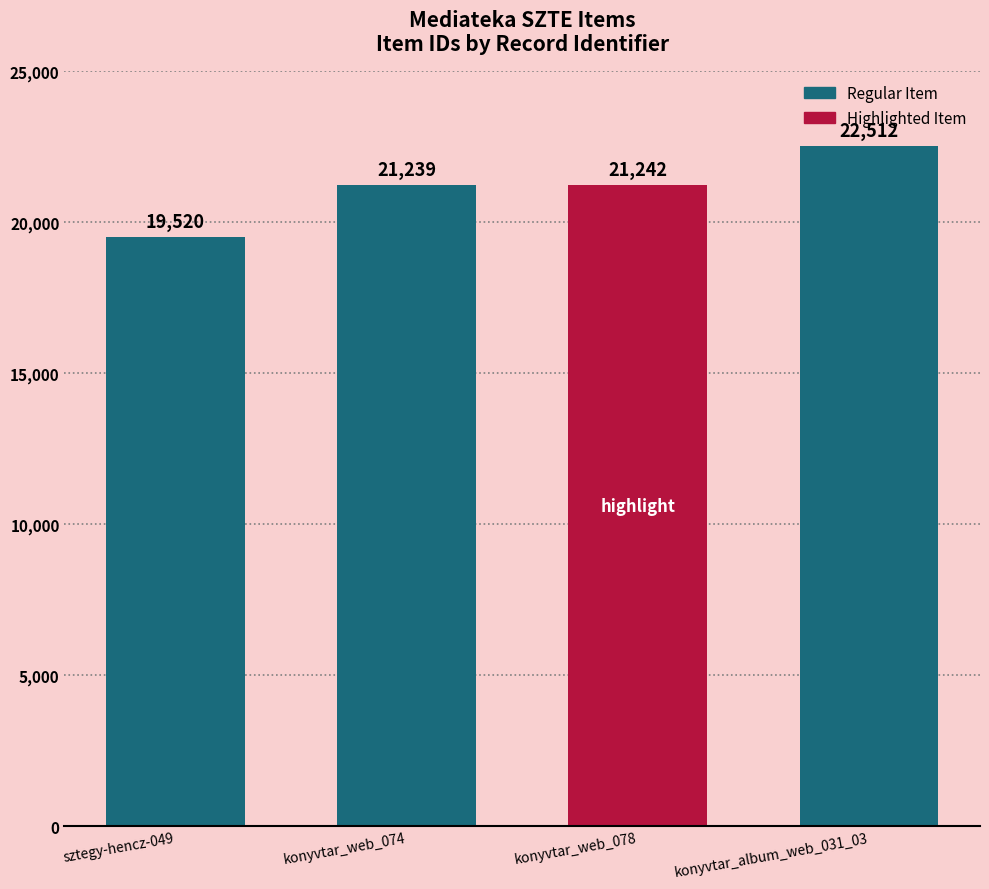

The value at konyvtar_web_078 is 21242. True or false?

True